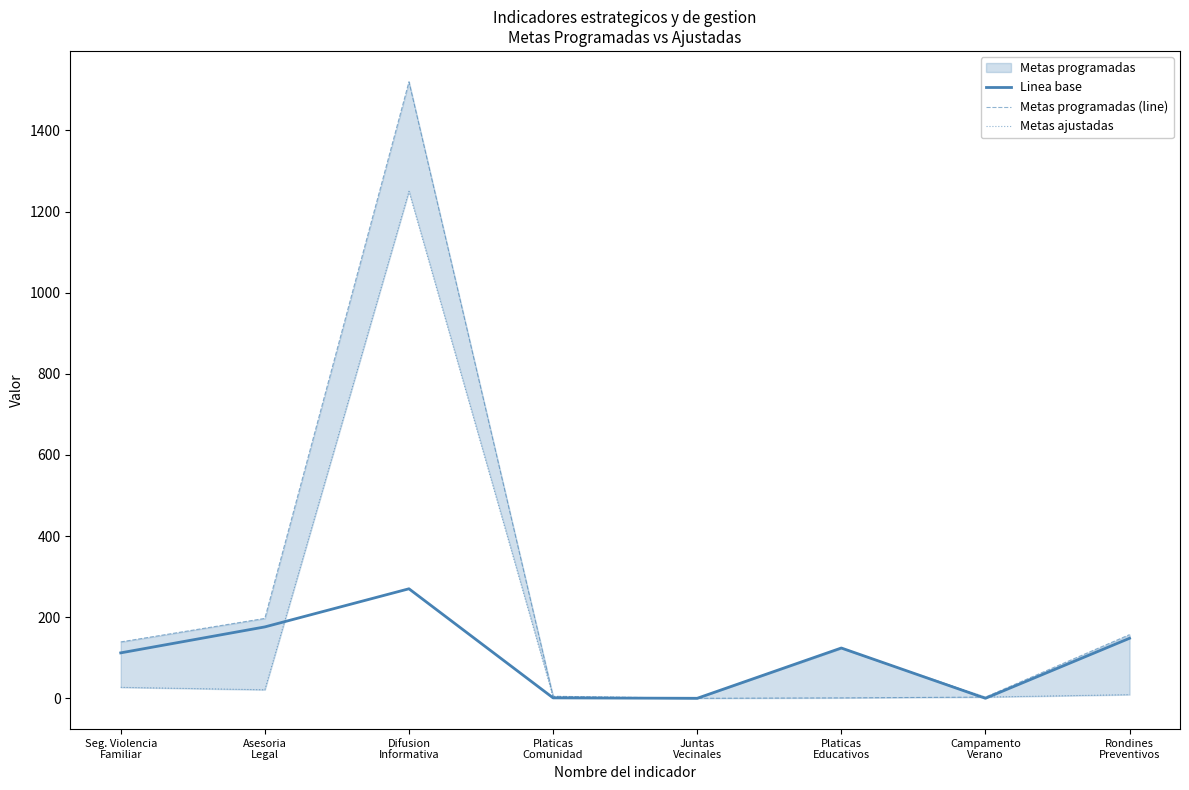

At how many categories does at least one series exceed 812?

1